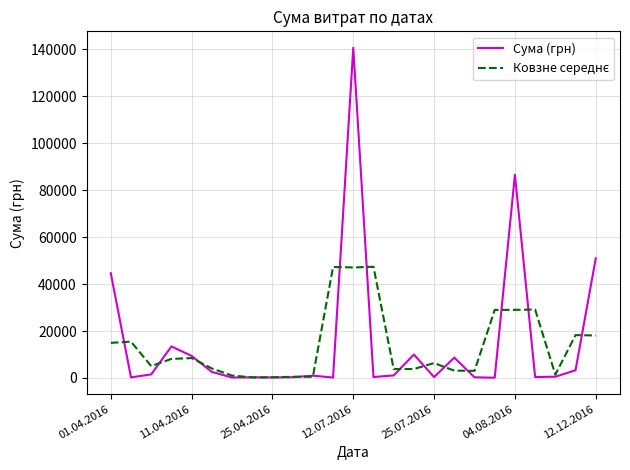

What is the maximum value for Сума (грн)?

140706.2